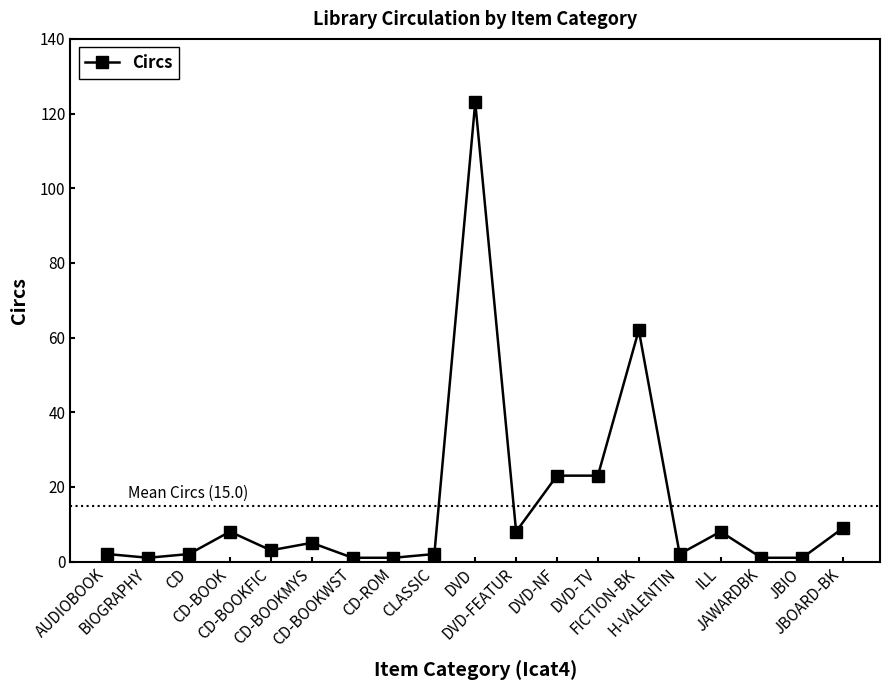

Reading left to right, list all the values displayed in this chart.

2	1	2	8	3	5	1	1	2	123	8	23	23	62	2	8	1	1	9